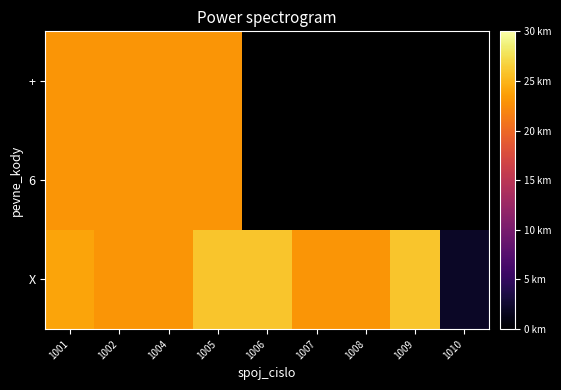

The value of X at 1010 is 0.9. True or false?

False